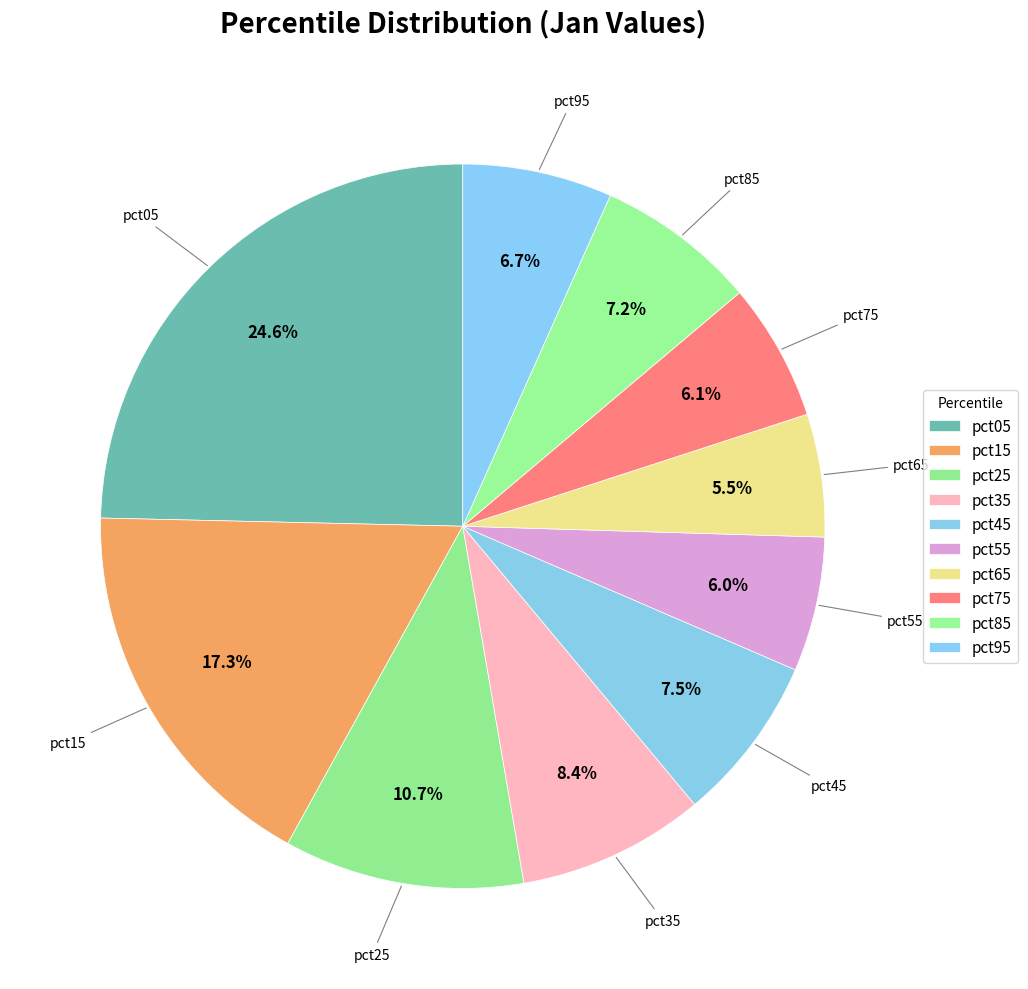

How many segments does this pie chart have?

10